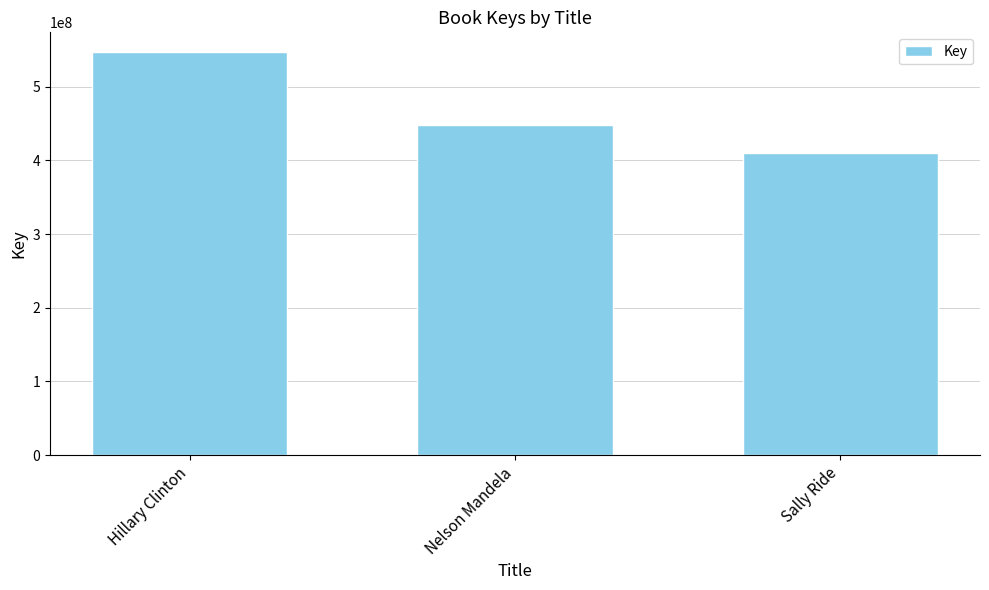

Rank the categories by value from highest to lowest.

Hillary Clinton, Nelson Mandela, Sally Ride